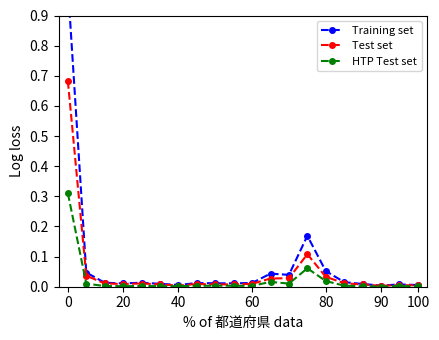

The HTP Test set series shows 0.0 at 20. True or false?

True